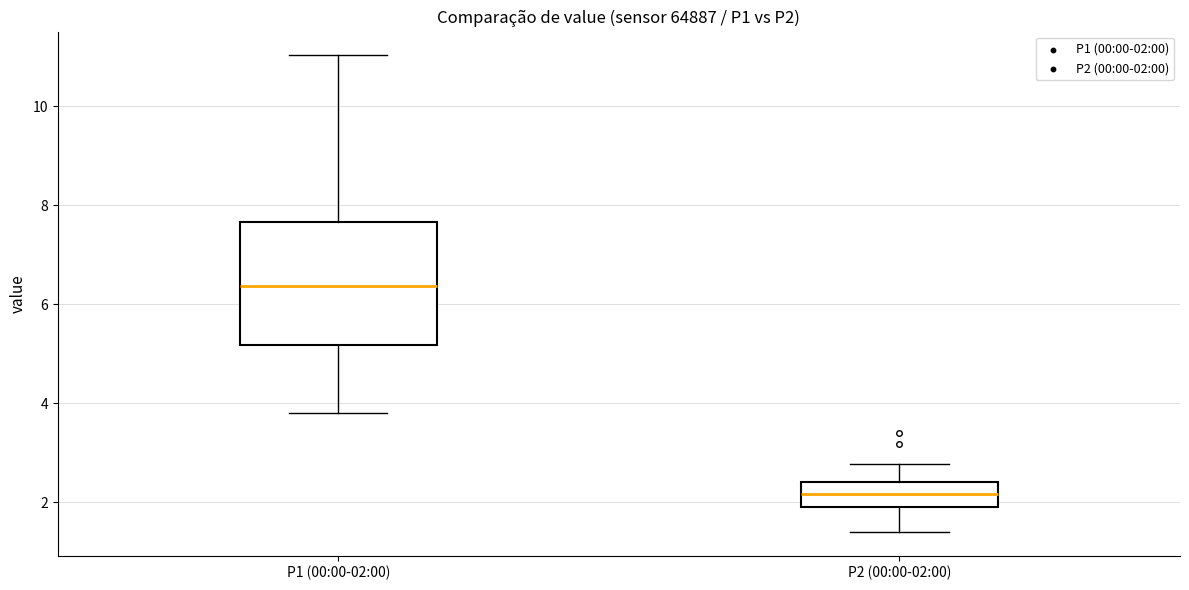

Which box has the highest median line?

P1 (00:00-02:00)